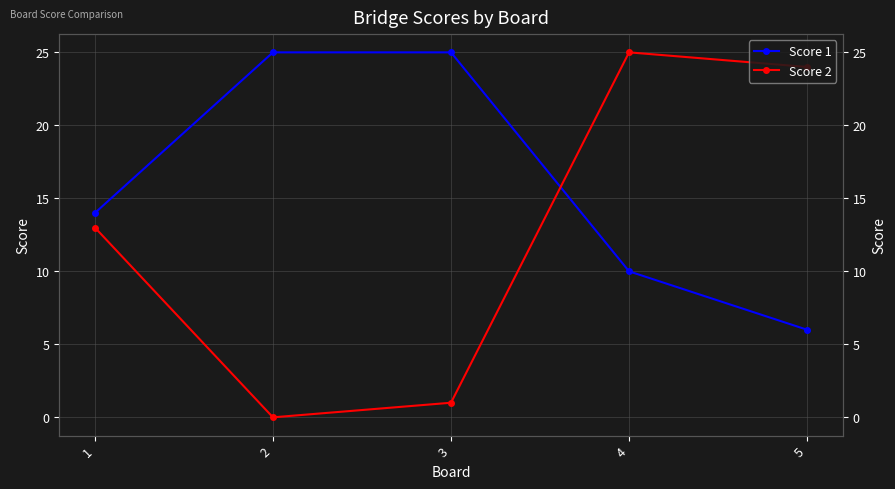

Is this an area chart (filled region under the line)?

No